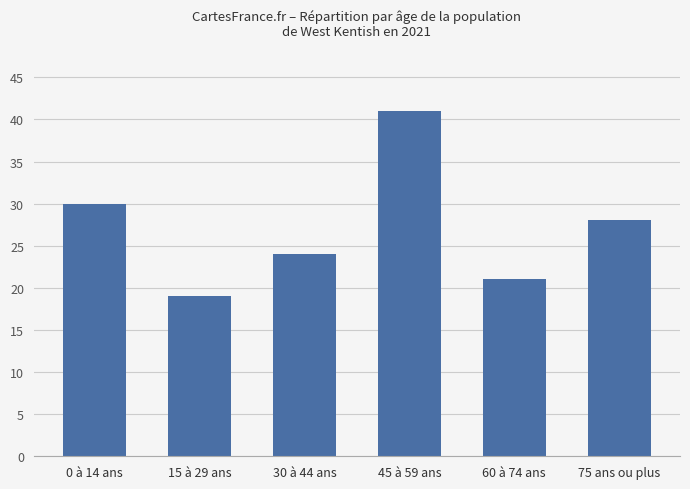

Between 75 ans ou plus and 15 à 29 ans, which is larger?

75 ans ou plus